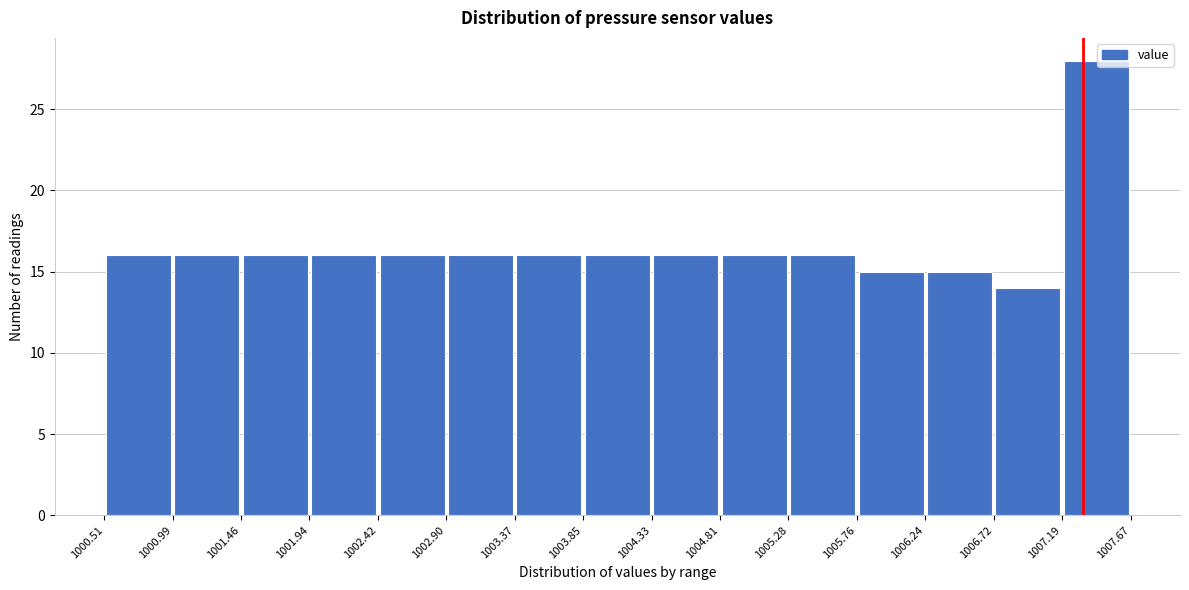

What is the height of the bar covering 1006.24 to 1006.72 on the x-axis? The values are not printed on the chart, so give them approximately, as read against the axis.

15